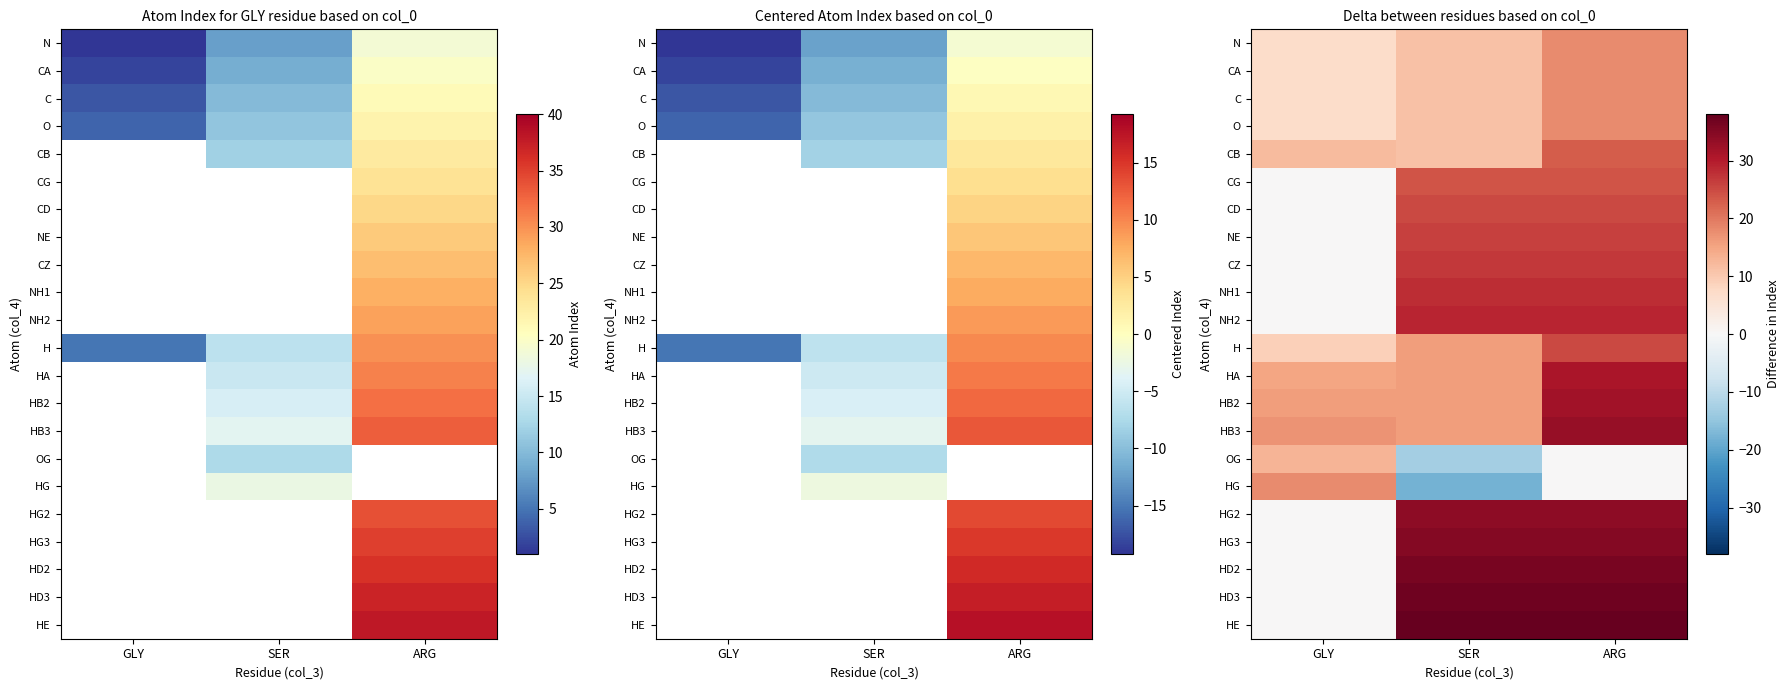

List the labels in order of HG2 value, largest first.

SER, ARG, GLY